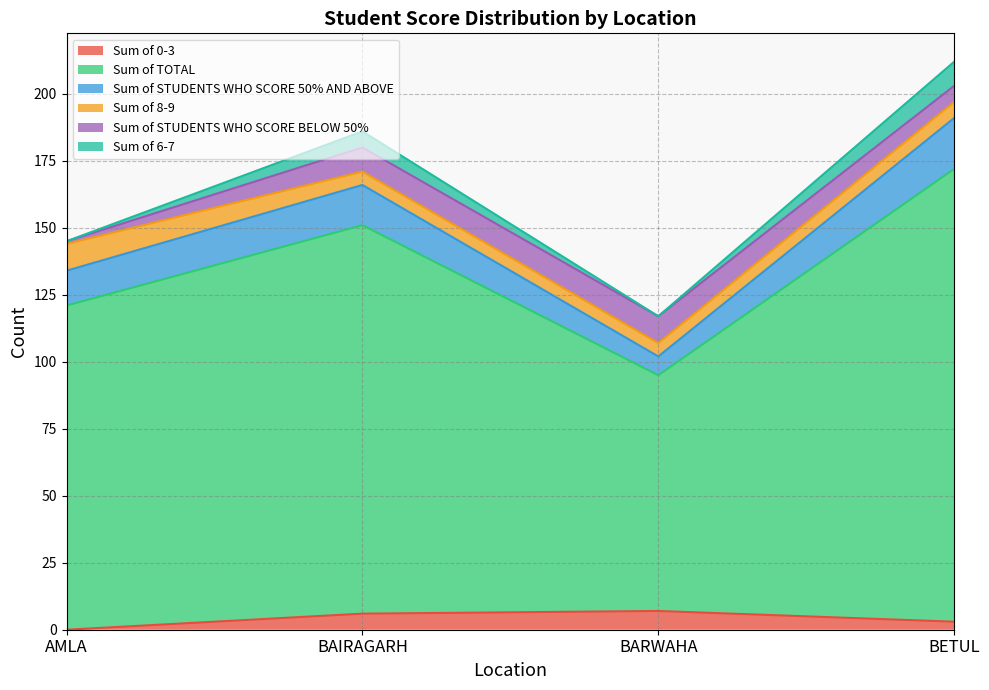

True or false: Sum of 0-3 has a value of 0 at AMLA.

True